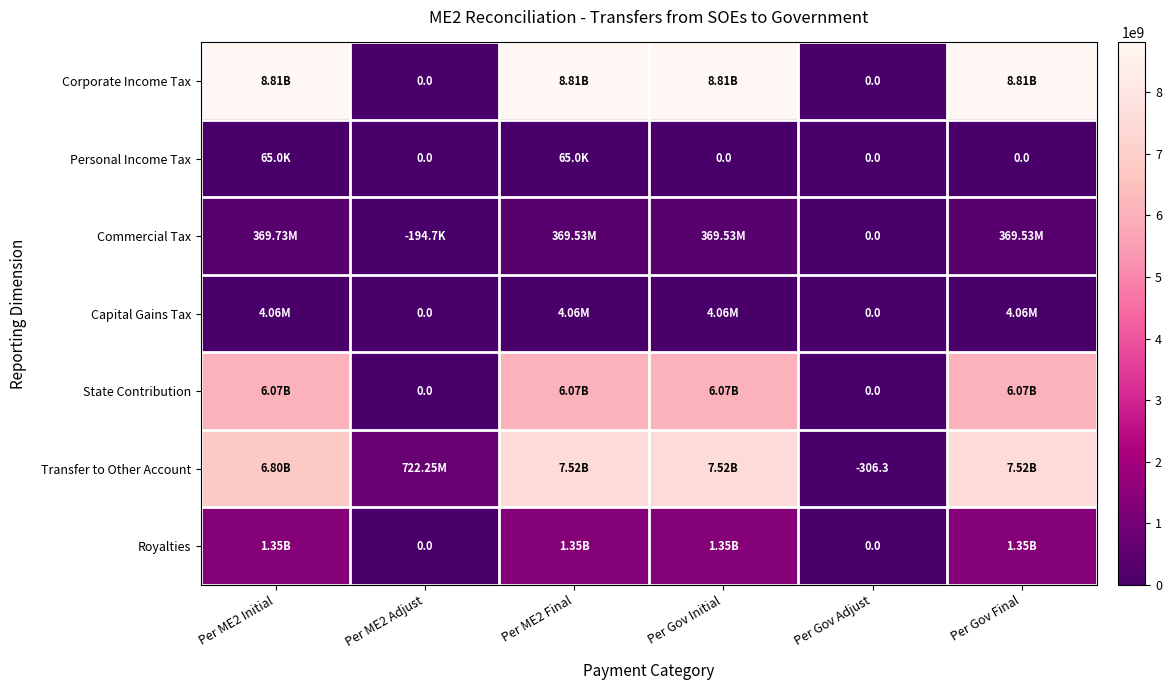

Between Per ME2 Final and Per ME2 Initial, which is larger?

Per ME2 Final